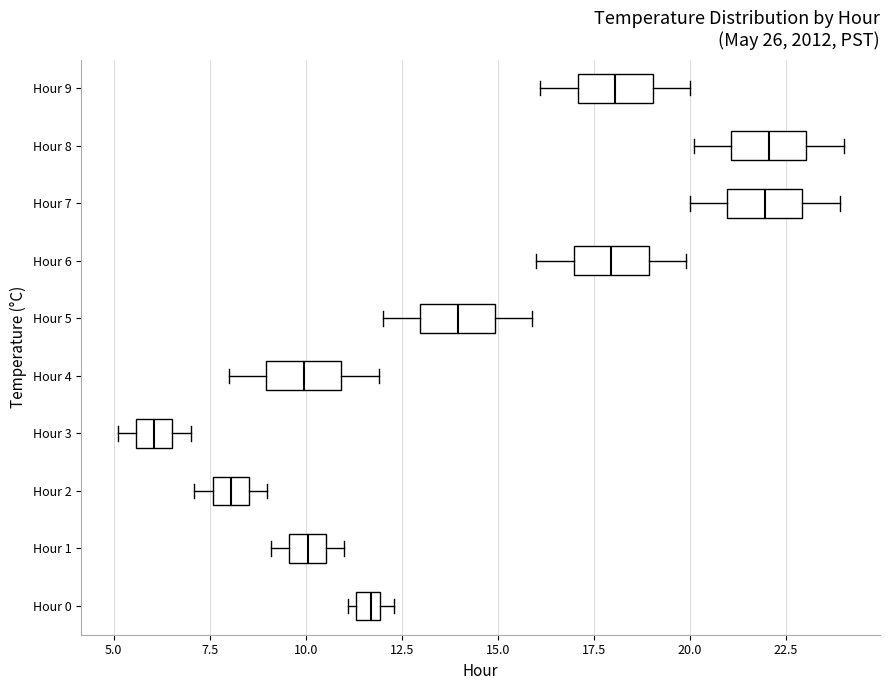

Where is the left edge of the box for Hour 8 on the x-axis? The values are not printed on the chart, so give them approximately, as read against the axis.

21.0